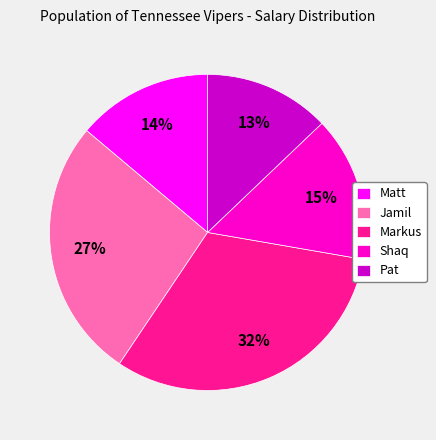

To the nearest percent, what portion does Markus represent?

32%